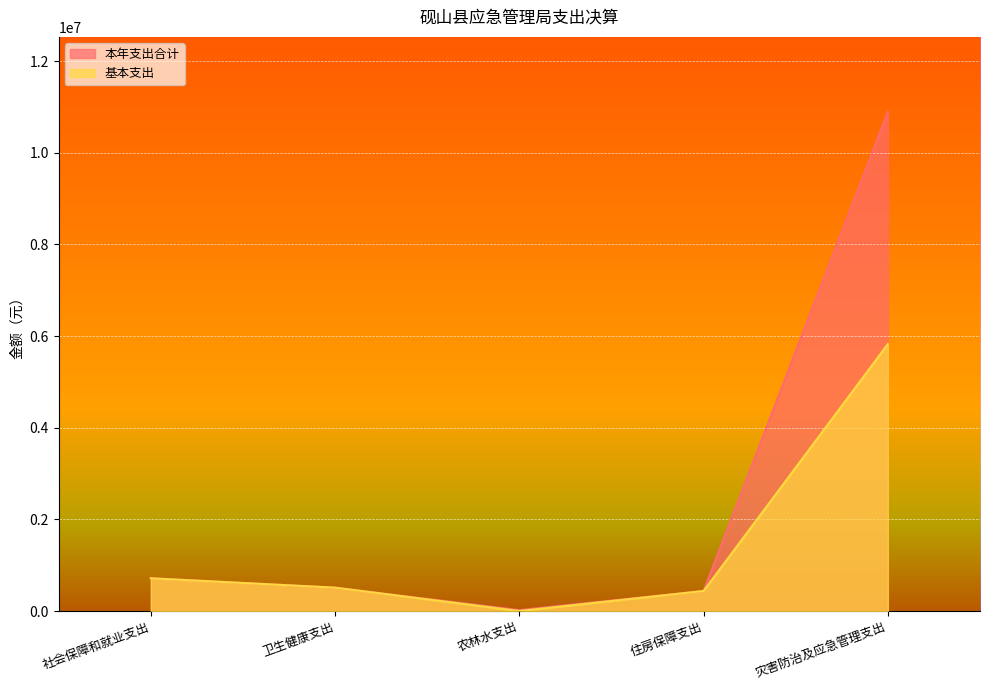

List the series in order of their peak value, highest first.

本年支出合计, 基本支出